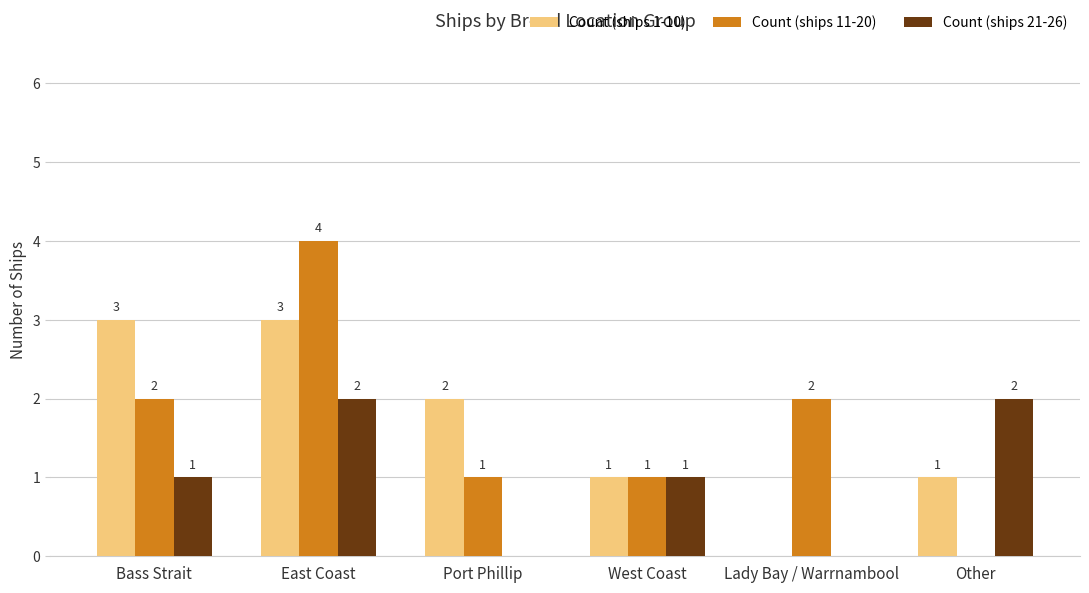

True or false: Count (ships 11-20) has a value of 0 at West Coast.

False